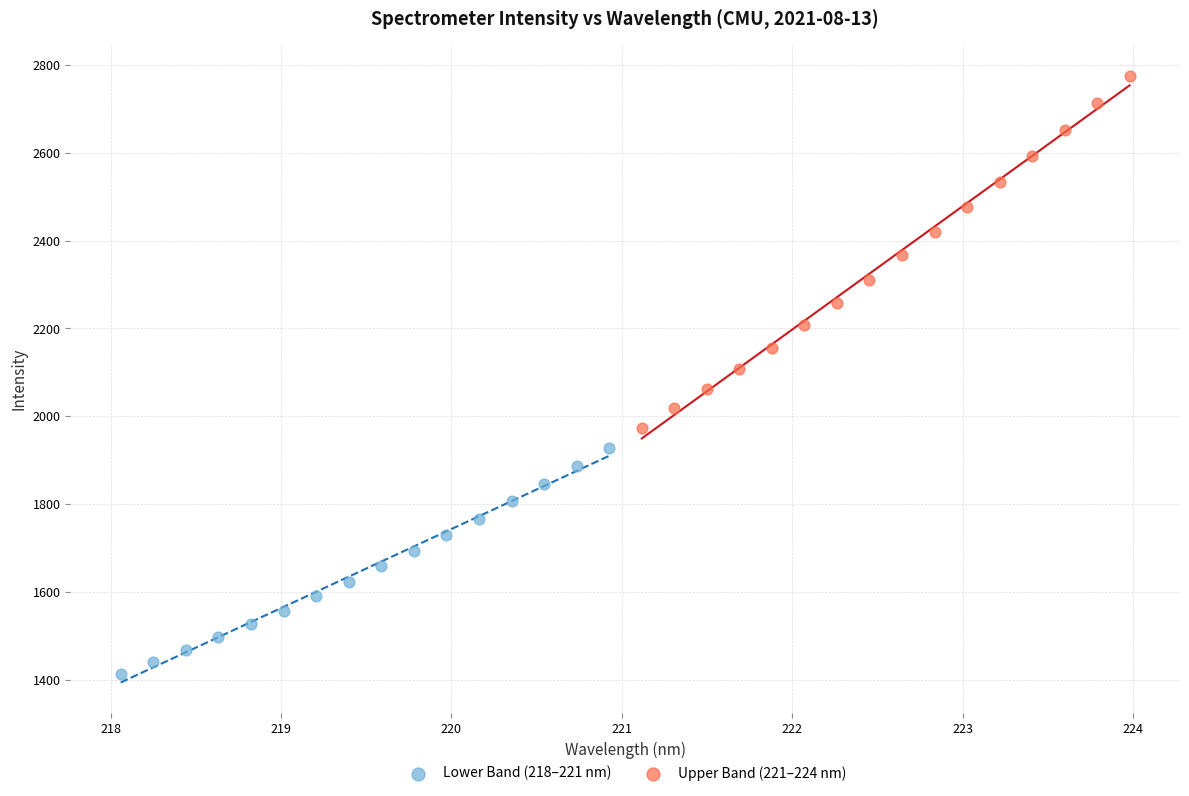

Which series has the largest Y range (max minus min)?

Upper Band (221–224 nm)